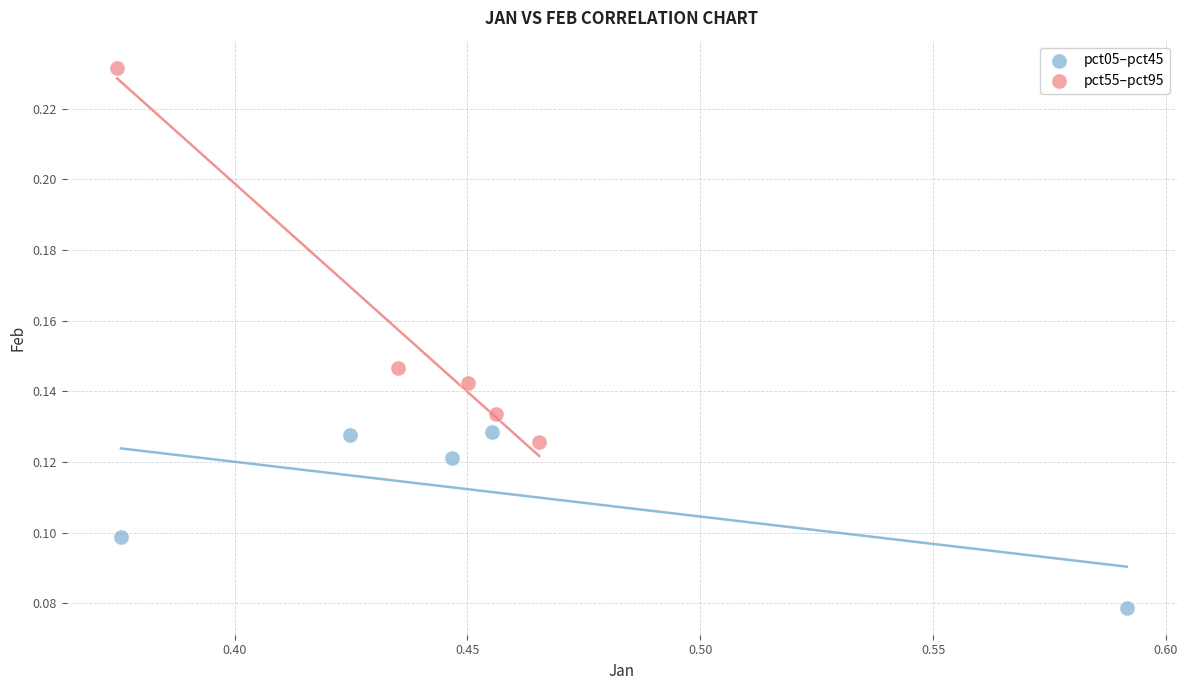

Which series reaches the minimum Y coordinate?

pct05–pct45